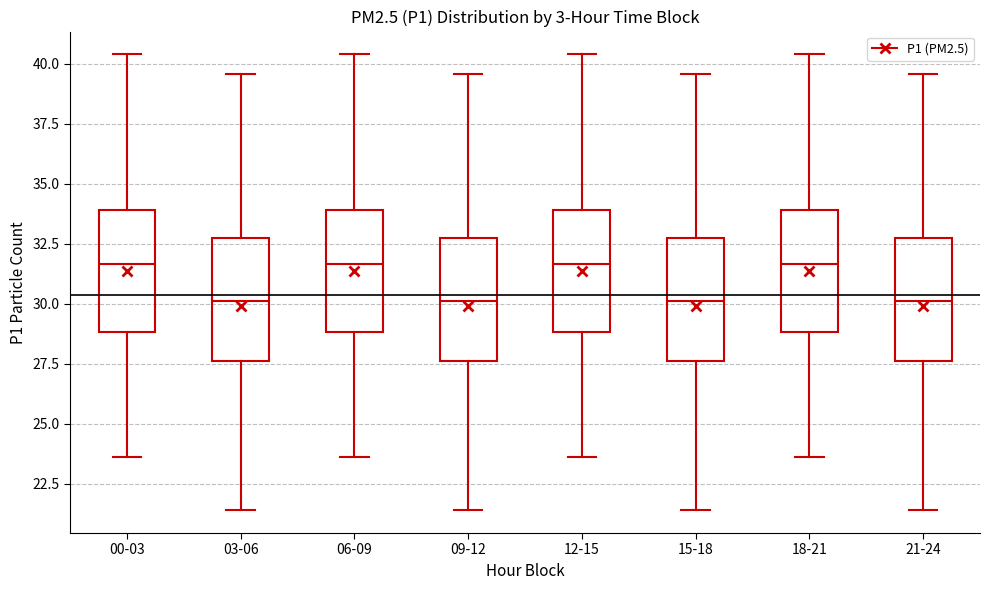

Reading left to right, transcribe this box plot: for each box, give where its median line is, the range the box spans, and where its two whiskers end, as read against the y-axis. The values are not printed on the chart, so give them approximately, as read against the axis.

00-03: median 31.5, box 29.0 to 34.0, whiskers 23.5 to 40.5
03-06: median 30.0, box 27.5 to 33.0, whiskers 21.5 to 39.5
06-09: median 31.5, box 29.0 to 34.0, whiskers 23.5 to 40.5
09-12: median 30.0, box 27.5 to 33.0, whiskers 21.5 to 39.5
12-15: median 31.5, box 29.0 to 34.0, whiskers 23.5 to 40.5
15-18: median 30.0, box 27.5 to 33.0, whiskers 21.5 to 39.5
18-21: median 31.5, box 29.0 to 34.0, whiskers 23.5 to 40.5
21-24: median 30.0, box 27.5 to 33.0, whiskers 21.5 to 39.5